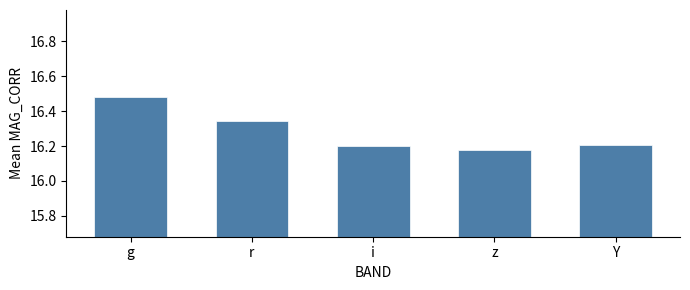

How many bars are there in total?

5